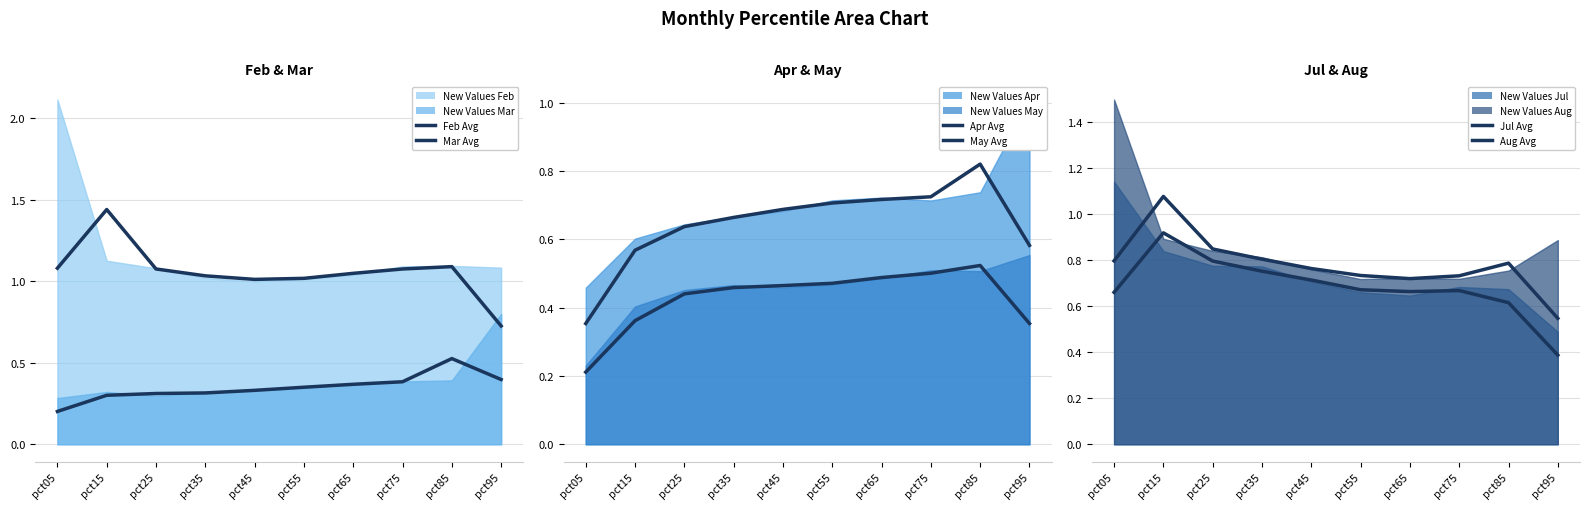

Rank the categories by Apr Avg value from lowest to highest.

pct05, pct15, pct95, pct25, pct35, pct45, pct55, pct65, pct75, pct85